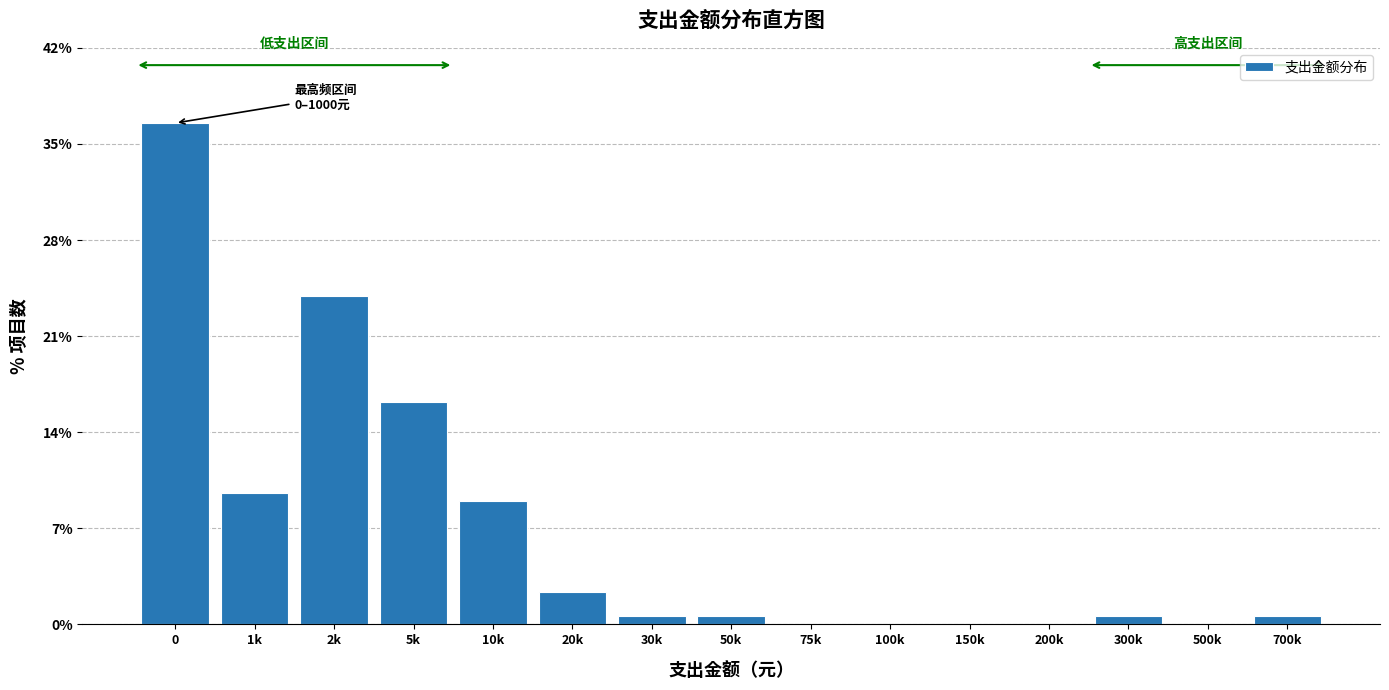

Reading left to right, list all the values displayed in this chart.

0=36.5	1k=9.6	2k=24.0	5k=16.2	10k=9.0	20k=2.4	30k=0.6	50k=0.6	75k=0.0	100k=0.0	150k=0.0	200k=0.0	300k=0.6	500k=0.0	700k=0.6